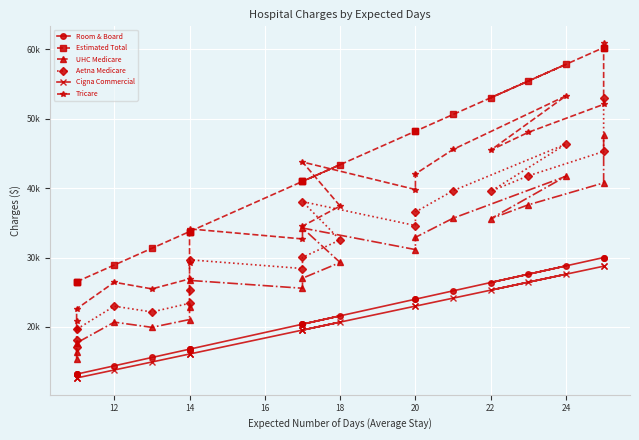

True or false: Tricare and Room & Board cross at least once.

False